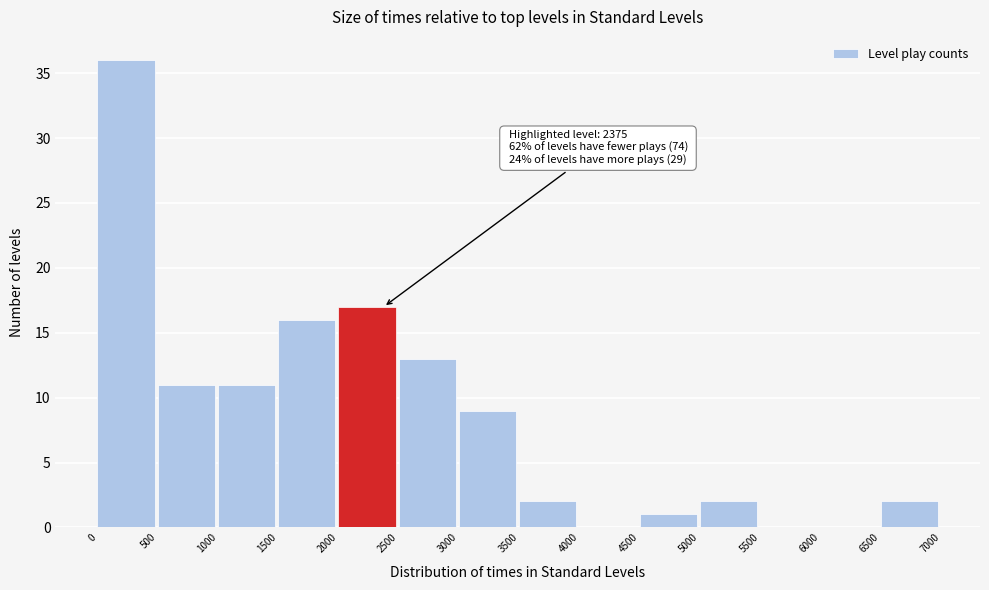

Over which range of the x-axis is the bar tallest?

0 to 500